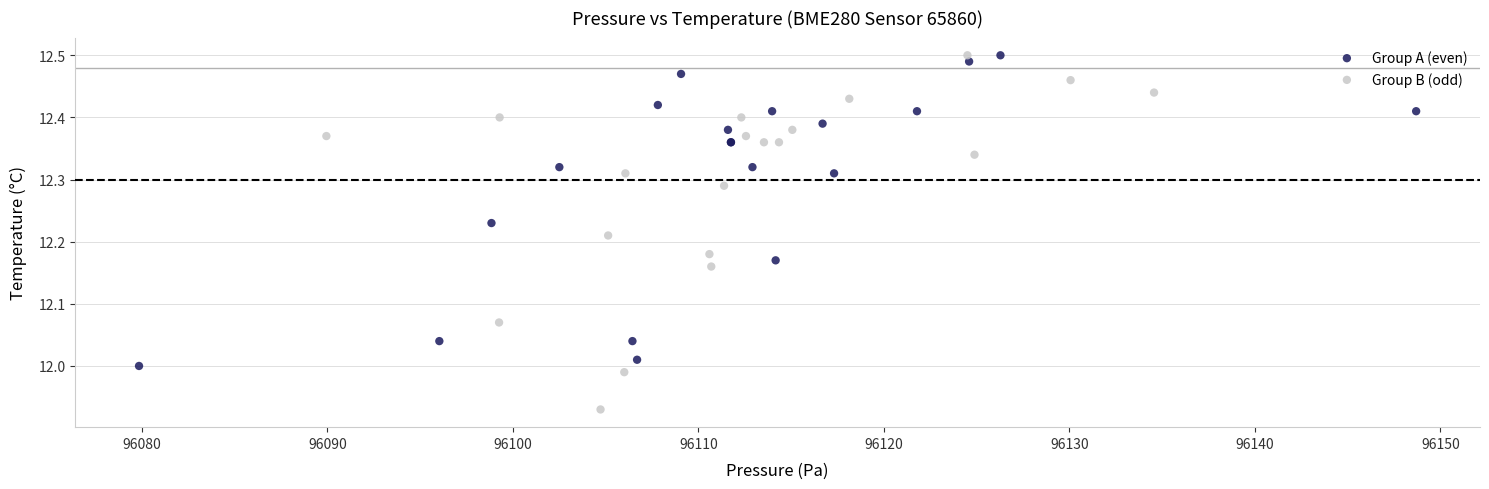

Which series reaches the minimum Y coordinate?

Group B (odd)